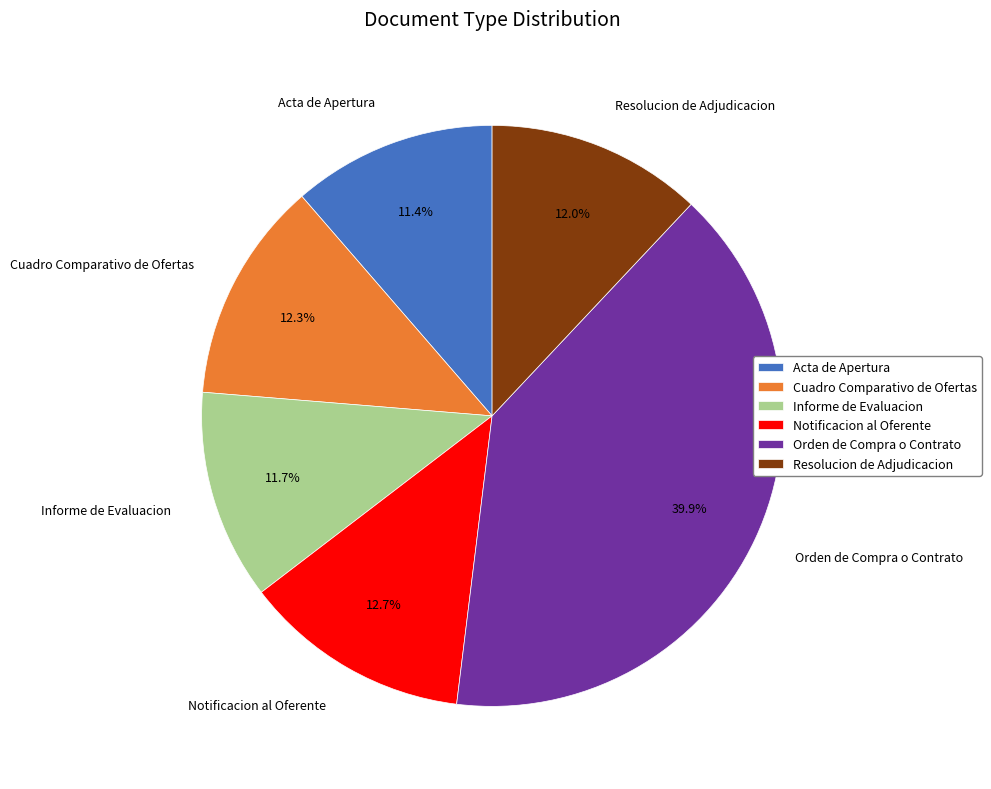

Is there any slice that represents more than half of the pie?

No